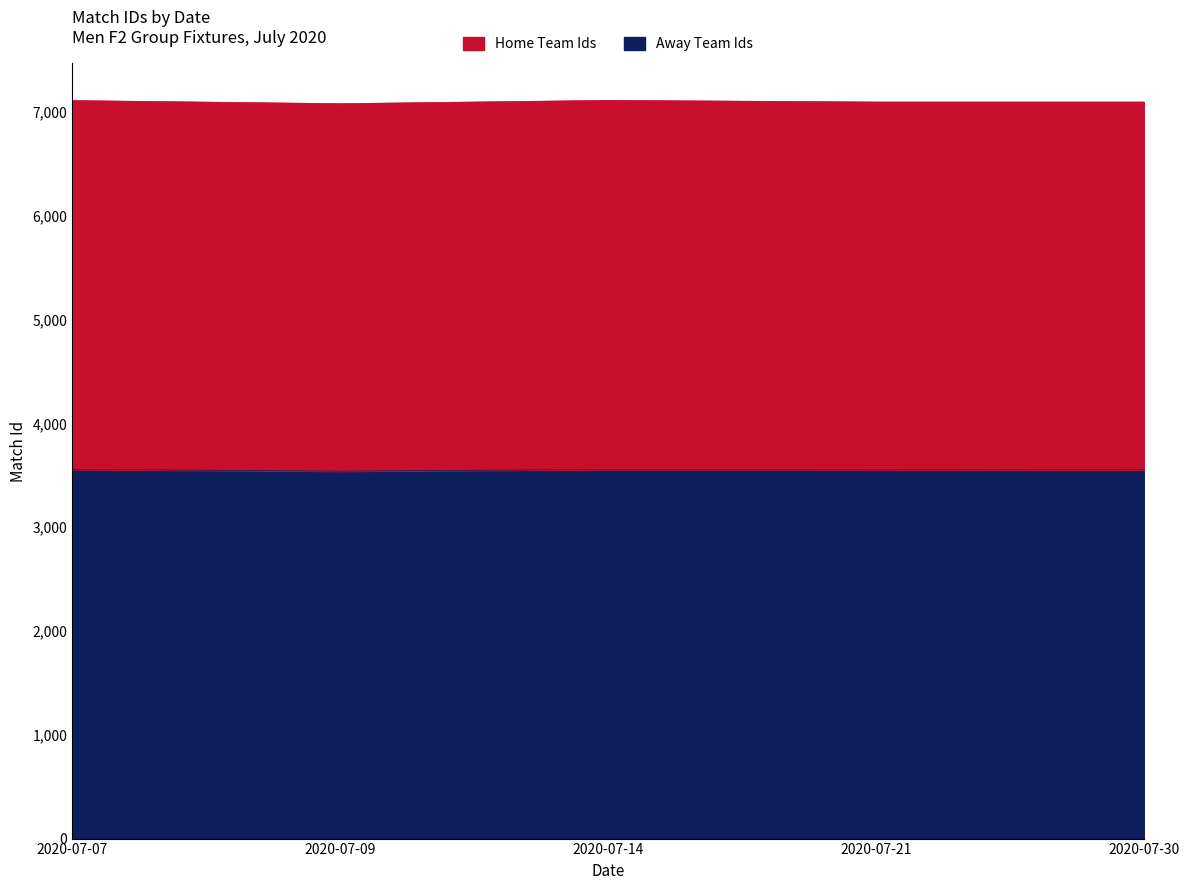

What is the change in value from 2020-07-14 to 2020-07-21?

-1